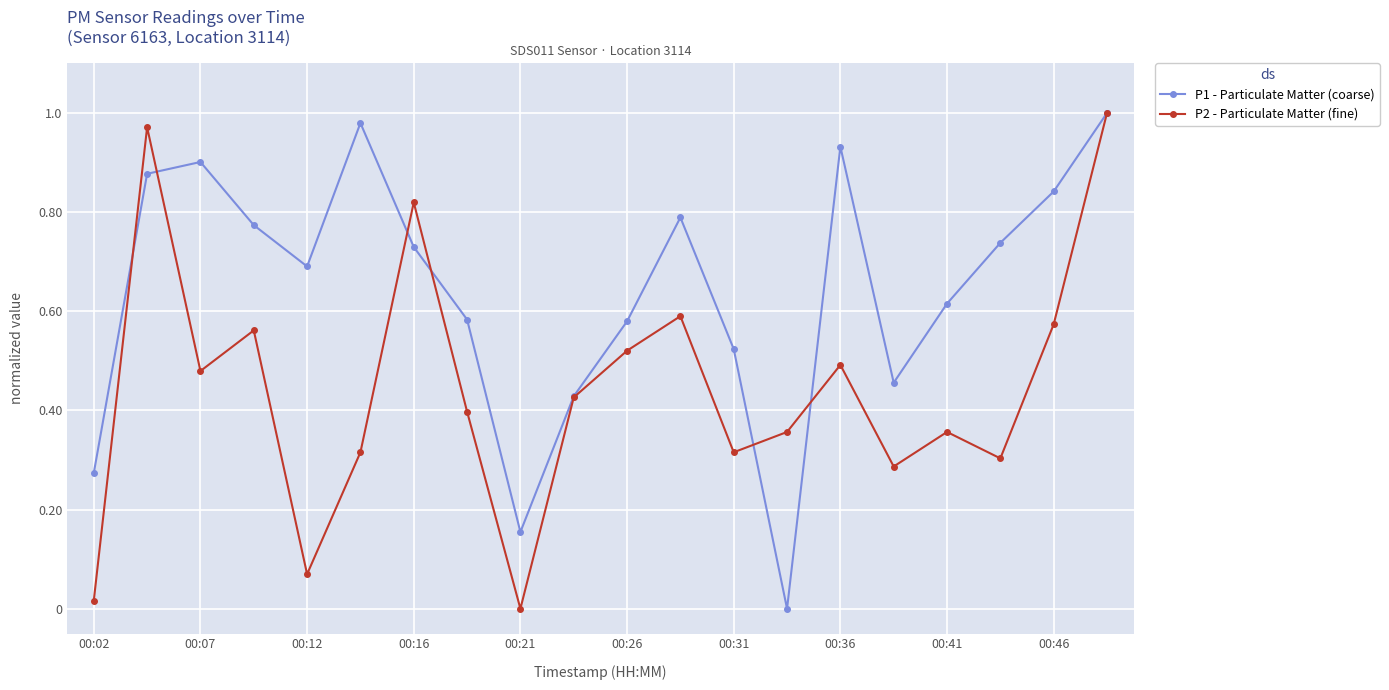

Rank the series by their average value, from lowest to highest.

P2 - Particulate Matter (fine), P1 - Particulate Matter (coarse)